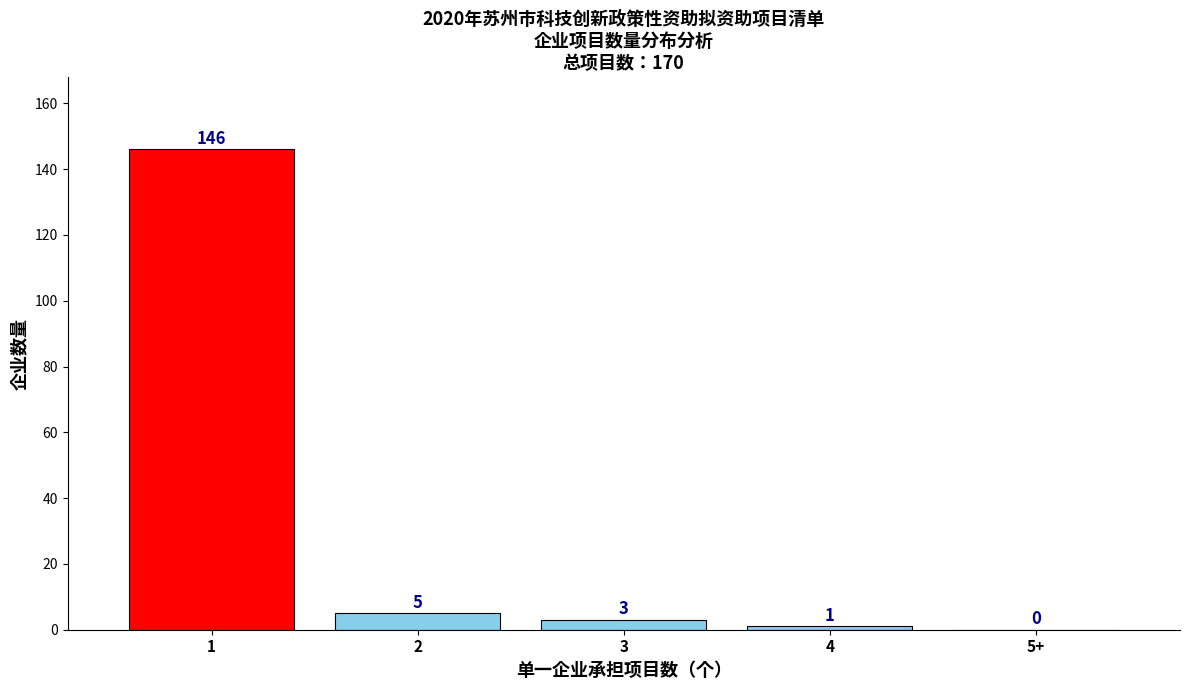

Reading left to right, list all the values displayed in this chart.

1=146	2=5	3=3	4=1	5+=0